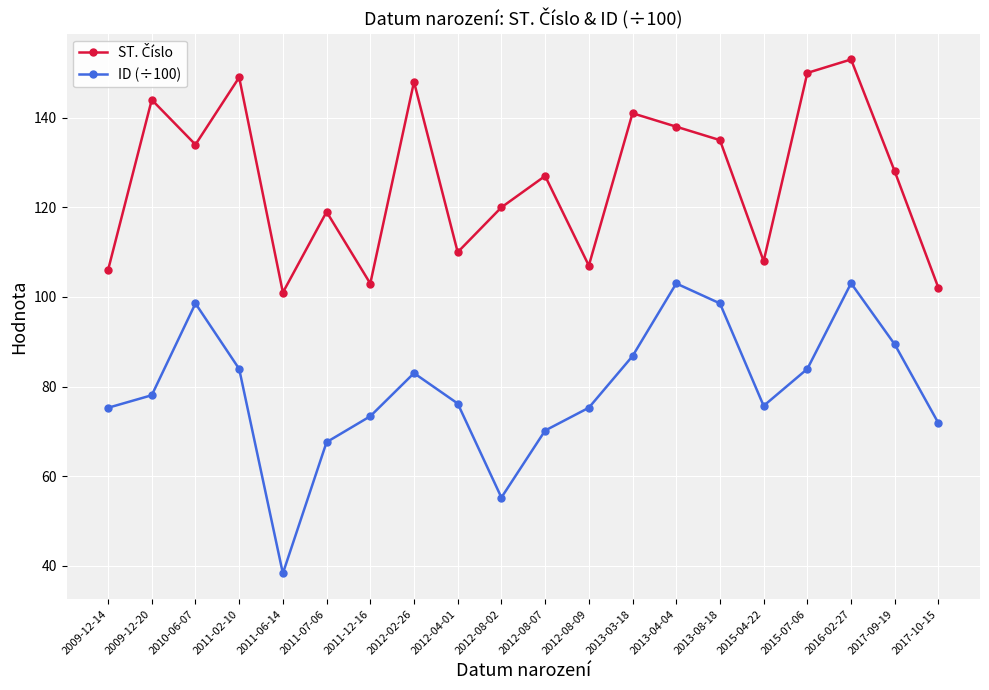

What is the spread (max minus min) of values at 2016-02-27?

49.9